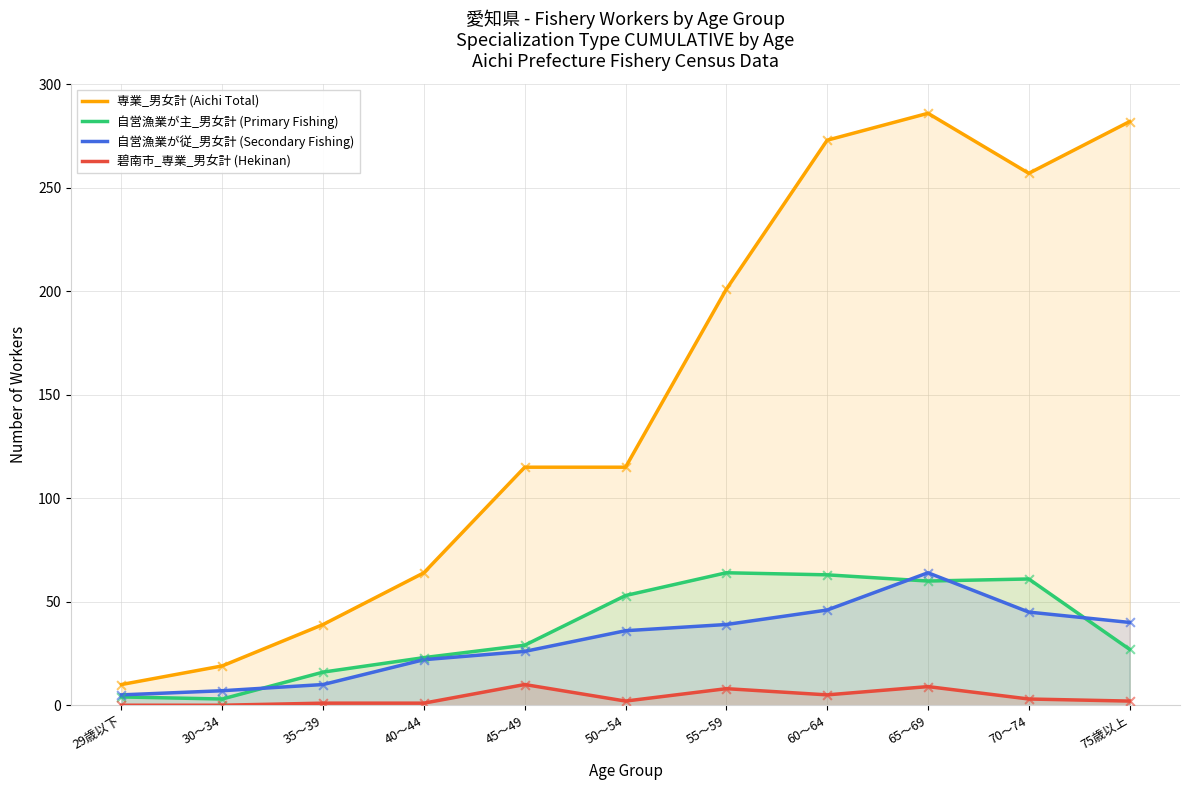

At how many categories does at least one series exceed 270?

3